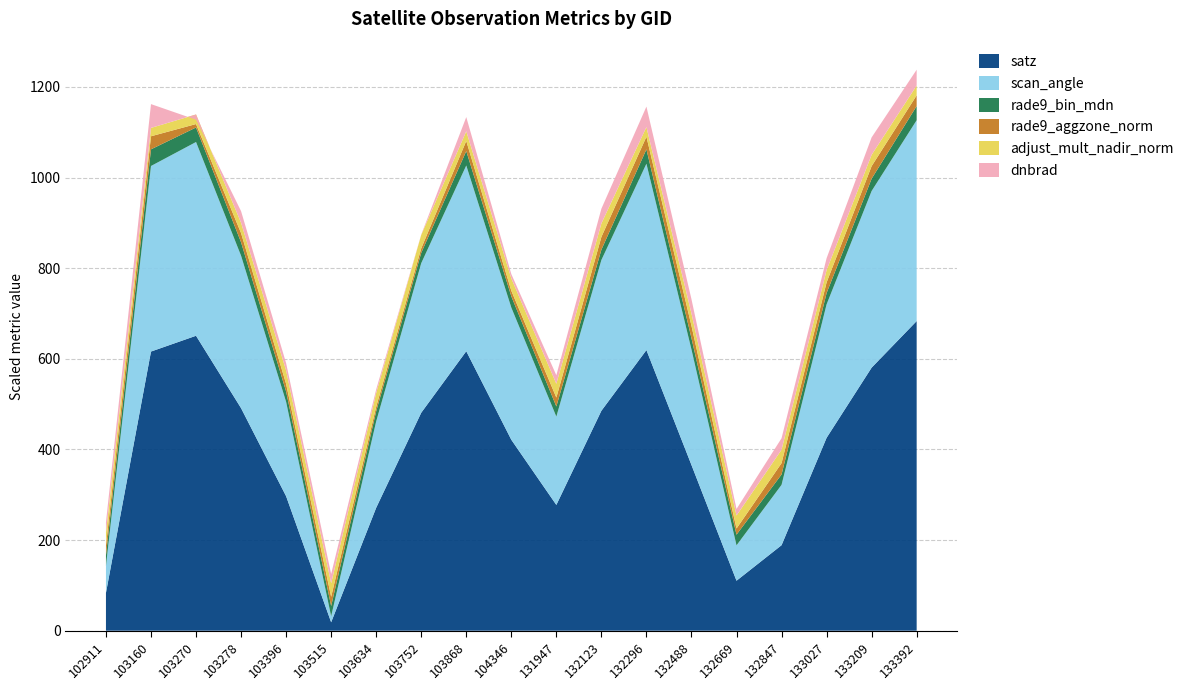

Reading left to right, what are all the values shown in this chart?

satz: 102911=8.3	103160=61.6	103270=65.1	103278=49.1	103396=29.7	103515=1.9	103634=27.1	103752=48.1	103868=61.7	104346=42.1	131947=27.8	132123=48.5	132296=61.9	132488=36.6	132669=11.0	132847=18.9	133027=42.6	133209=58.0	133392=68.3
scan_angle: 102911=7.4	103160=51.2	103270=53.4	103278=42.0	103396=26.0	103515=1.6	103634=23.8	103752=41.2	103868=51.2	104346=36.5	131947=24.4	132123=41.6	132296=51.4	132488=31.9	132669=9.8	132847=16.6	133027=36.8	133209=48.7	133392=55.4
rade9_bin_mdn: 102911=0.2	103160=0.4	103270=0.3	103278=0.3	103396=0.2	103515=0.2	103634=0.2	103752=0.2	103868=0.3	104346=0.2	131947=0.2	132123=0.2	132296=0.3	132488=0.3	132669=0.2	132847=0.2	133027=0.2	133209=0.3	133392=0.3
rade9_aggzone_norm: 102911=0.2	103160=0.3	103270=0.1	103278=0.2	103396=0.2	103515=0.2	103634=0.1	103752=0.1	103868=0.2	104346=0.1	131947=0.2	132123=0.3	132296=0.3	132488=0.3	132669=0.1	132847=0.2	133027=0.2	133209=0.3	133392=0.2
adjust_mult_nadir_norm: 102911=1.0	103160=0.6	103270=0.7	103278=0.8	103396=1.0	103515=1.0	103634=1.0	103752=1.0	103868=0.7	104346=0.9	131947=1.0	132123=1.0	132296=0.7	132488=0.9	132669=1.0	132847=1.0	133027=0.9	133209=0.8	133392=0.7
dnbrad: 102911=0.2	103160=0.5	103270=-0.1	103278=0.3	103396=0.2	103515=0.2	103634=0.1	103752=0.0	103868=0.3	104346=0.1	131947=0.2	132123=0.3	132296=0.5	132488=0.3	132669=0.1	132847=0.3	133027=0.3	133209=0.4	133392=0.3